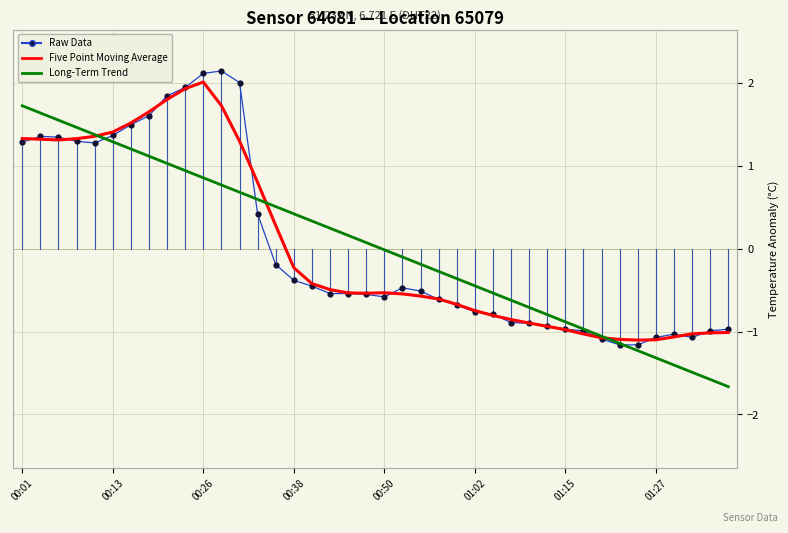

What is the lowest value of the Long-Term Trend series?

-1.7